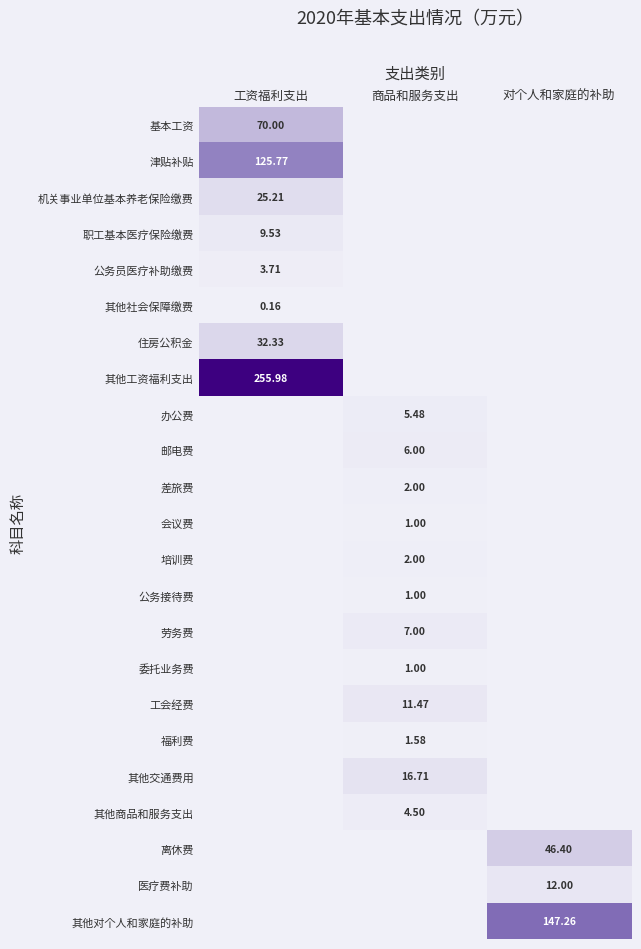

How many data points in 基本工资 are above 0?

1